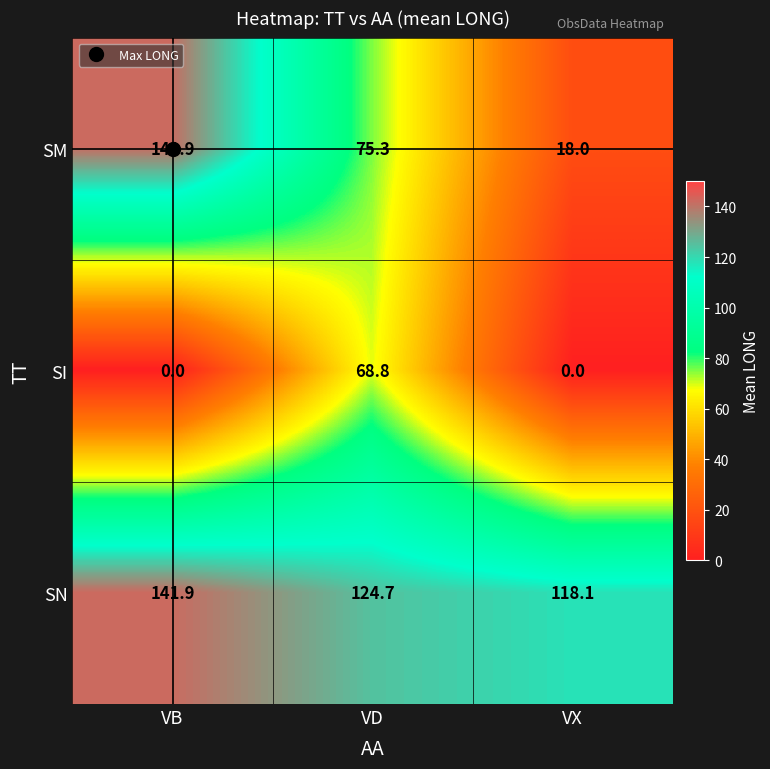

List the labels in order of SN value, smallest first.

VX, VD, VB